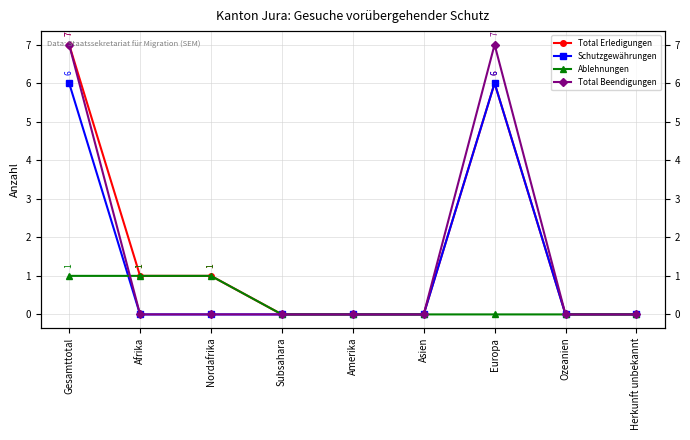

Reading left to right, what are all the values shown in this chart?

Total Erledigungen: Gesamttotal=7	Afrika=1	Nordafrika=1	Subsahara=0	Amerika=0	Asien=0	Europa=6	Ozeanien=0	Herkunft unbekannt=0
Schutzgewährungen: Gesamttotal=6	Afrika=0	Nordafrika=0	Subsahara=0	Amerika=0	Asien=0	Europa=6	Ozeanien=0	Herkunft unbekannt=0
Ablehnungen: Gesamttotal=1	Afrika=1	Nordafrika=1	Subsahara=0	Amerika=0	Asien=0	Europa=0	Ozeanien=0	Herkunft unbekannt=0
Total Beendigungen: Gesamttotal=7	Afrika=0	Nordafrika=0	Subsahara=0	Amerika=0	Asien=0	Europa=7	Ozeanien=0	Herkunft unbekannt=0